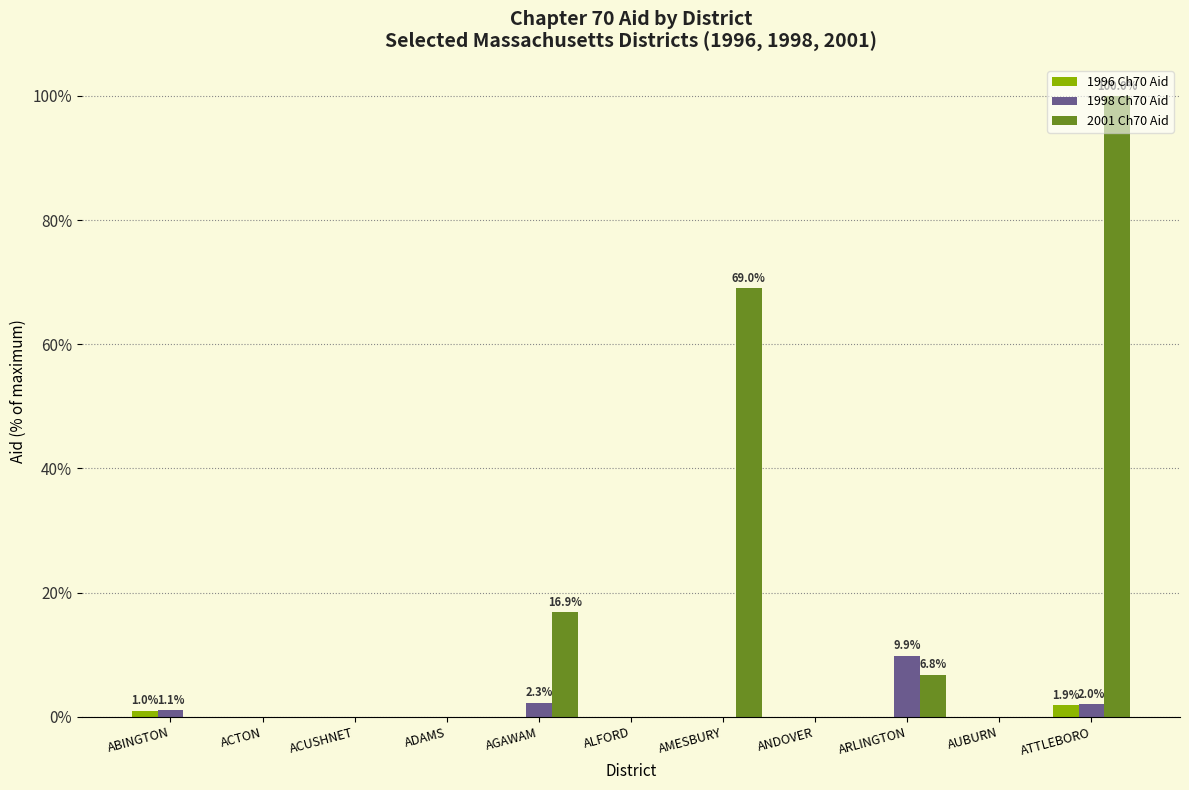

Which series changed the most between ACTON and AGAWAM?

2001 Ch70 Aid